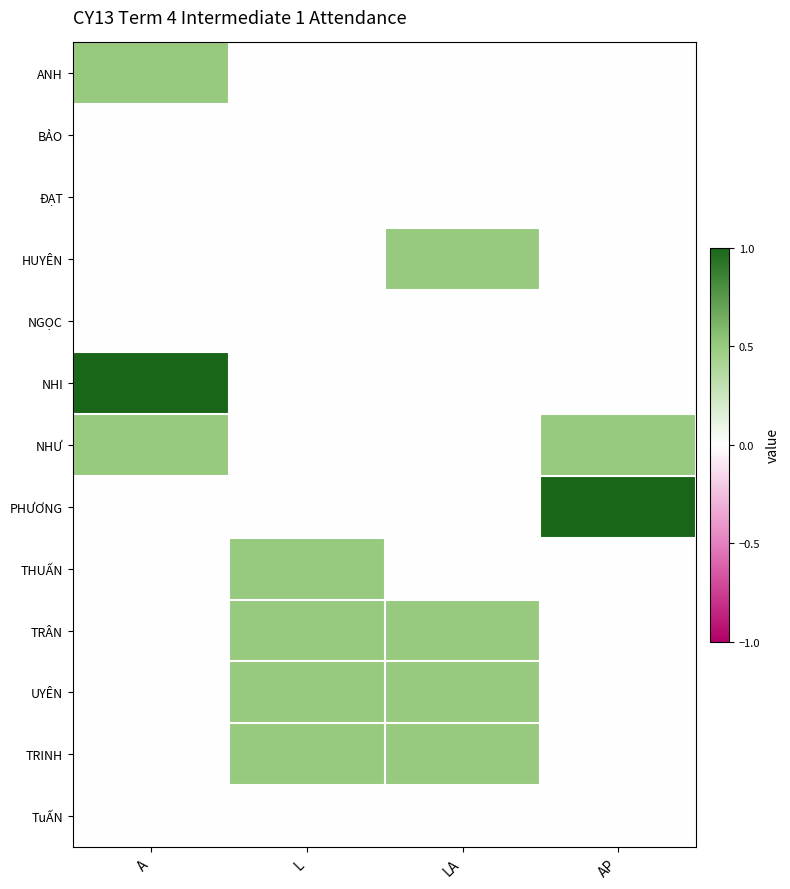

Reading left to right, what are all the values shown in this chart?

ANH: A=0.5	L=0.0	LA=0.0	AP=0.0
BẢO: A=0.0	L=0.0	LA=0.0	AP=0.0
ĐẠT: A=0.0	L=0.0	LA=0.0	AP=0.0
HUYÊN: A=0.0	L=0.0	LA=0.5	AP=0.0
NGỌC: A=0.0	L=0.0	LA=0.0	AP=0.0
NHI: A=1.0	L=0.0	LA=0.0	AP=0.0
NHƯ: A=0.5	L=0.0	LA=0.0	AP=0.5
PHƯƠNG: A=0.0	L=0.0	LA=0.0	AP=1.0
THUẤN: A=0.0	L=0.5	LA=0.0	AP=0.0
TRÂN: A=0.0	L=0.5	LA=0.5	AP=0.0
UYÊN: A=0.0	L=0.5	LA=0.5	AP=0.0
TRINH: A=0.0	L=0.5	LA=0.5	AP=0.0
TuẤN: A=0.0	L=0.0	LA=0.0	AP=0.0